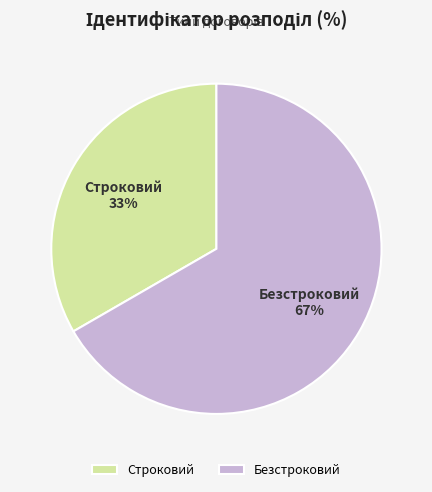

To the nearest percent, what is the average slice percentage?

50%